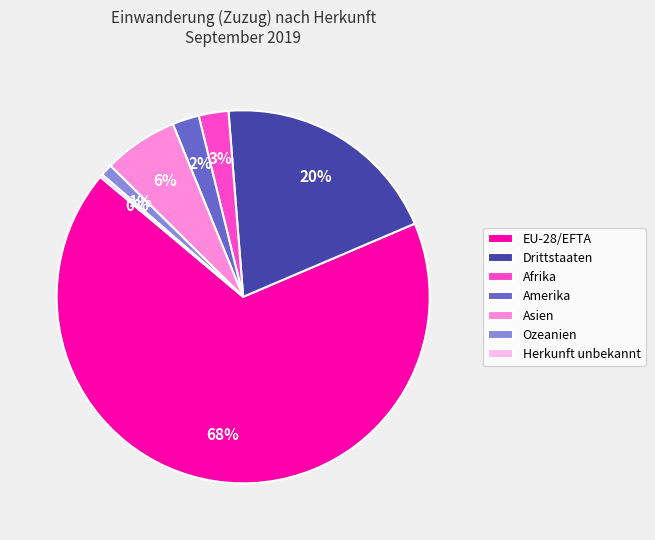

Is there a majority slice in this chart?

Yes